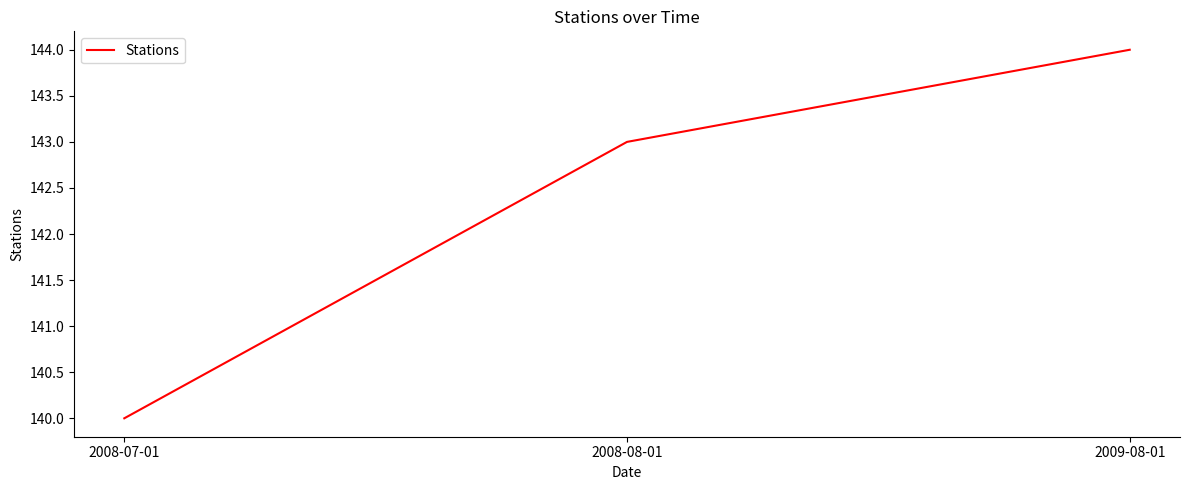

How many categories are shown in the chart?

3